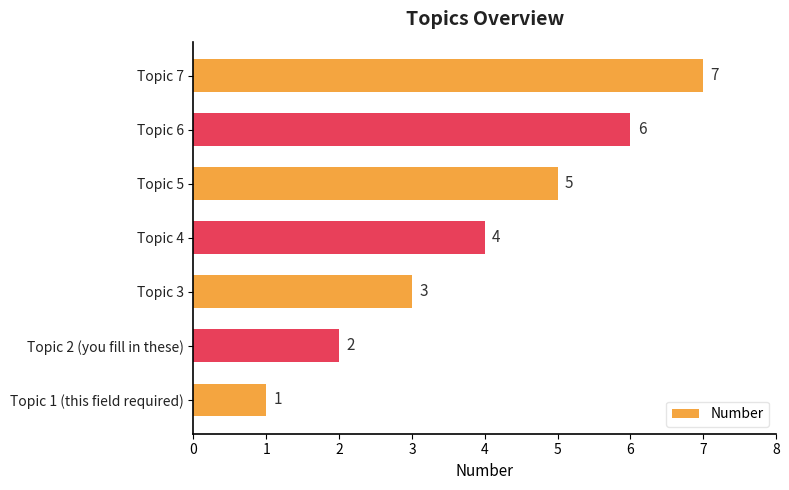

What is the smallest value displayed?

1